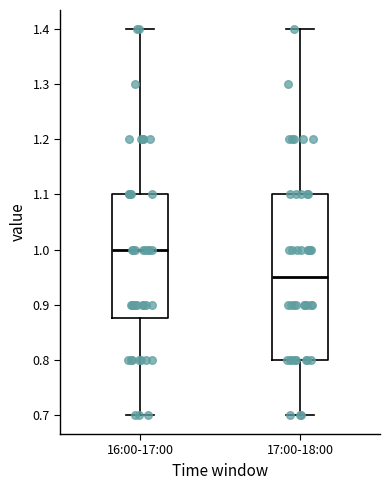

Where does the lower whisker of the box for 16:00-17:00 end on the y-axis? The values are not printed on the chart, so give them approximately, as read against the axis.

0.70